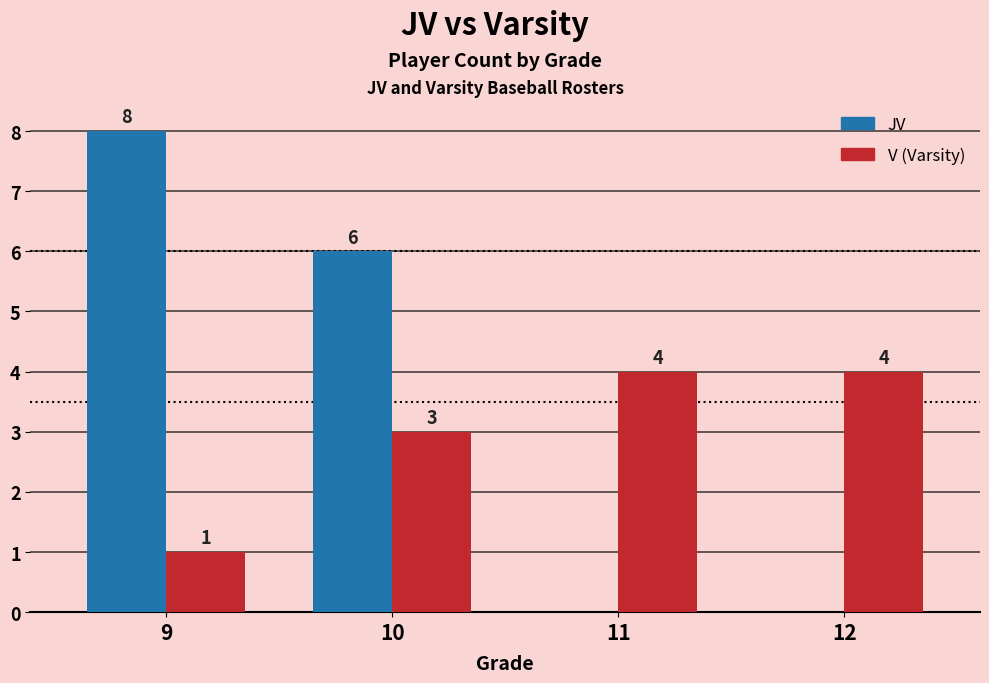

What is the total value across all series at 9?

9